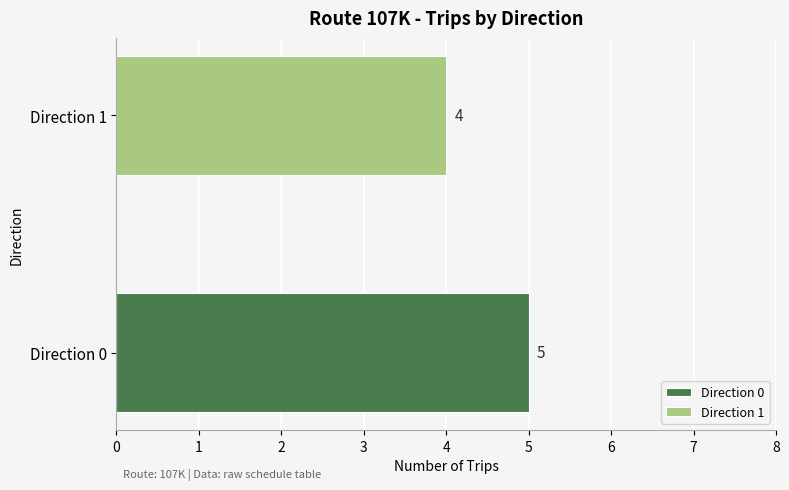

Which series has the widest spread of values?

Direction 0